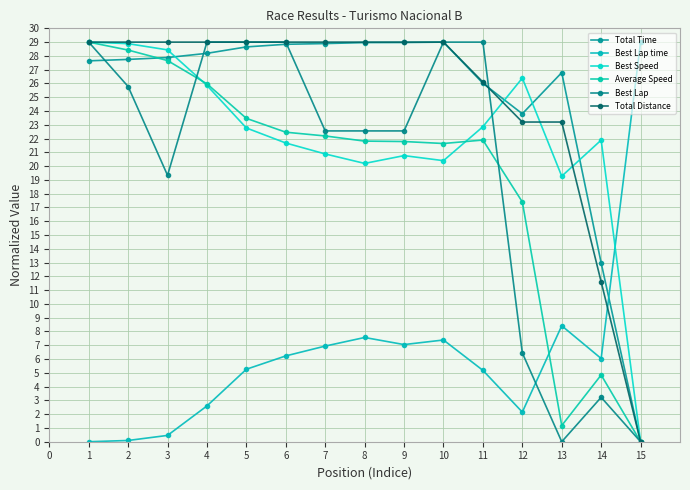

How many interior local peaks does the Best Lap time series have?

3